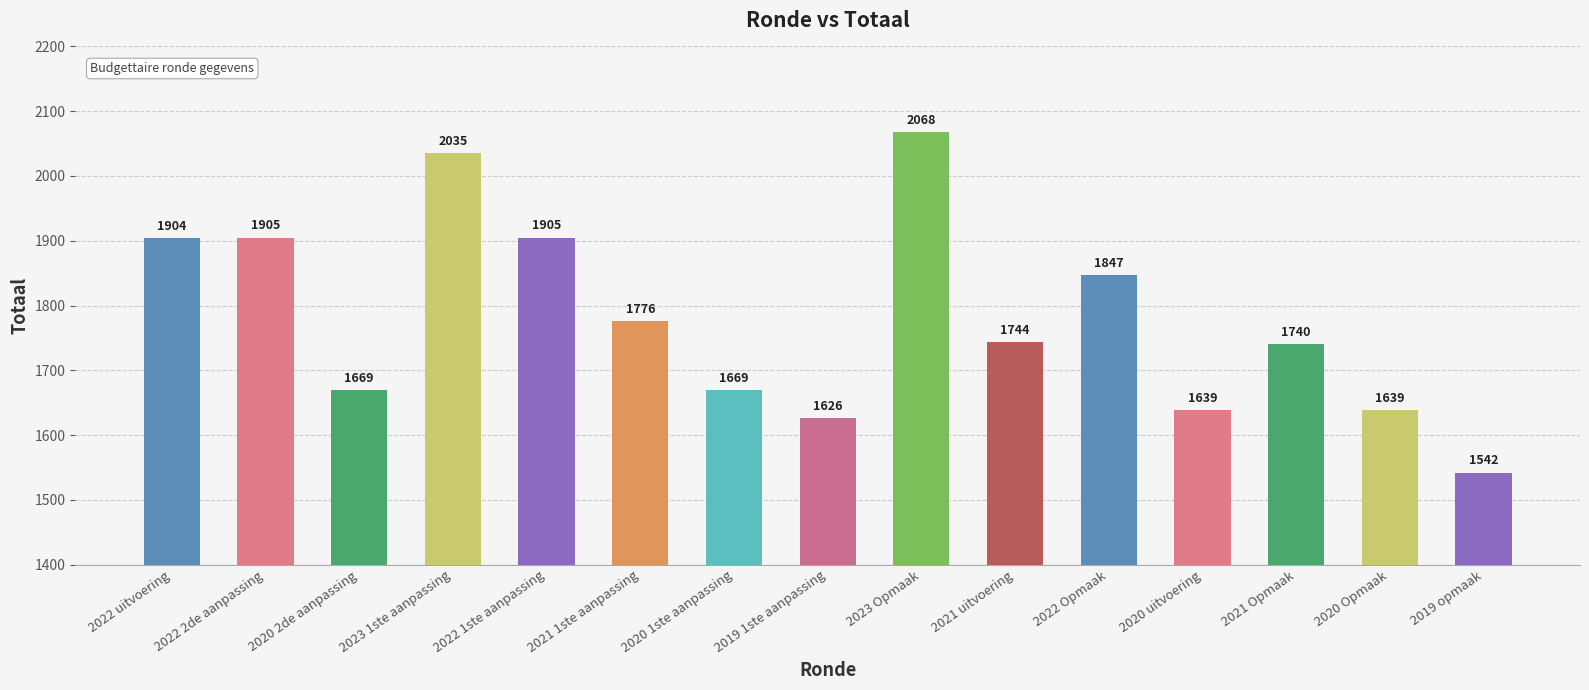

What is the value of the 2nd bar from the left?

1905